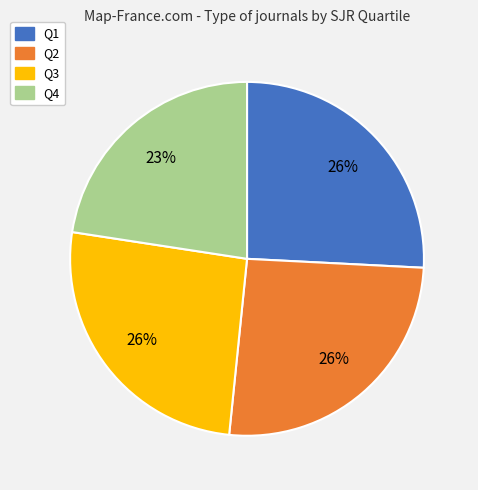

Is the sum of Q3 and Q2 greater than half?

Yes